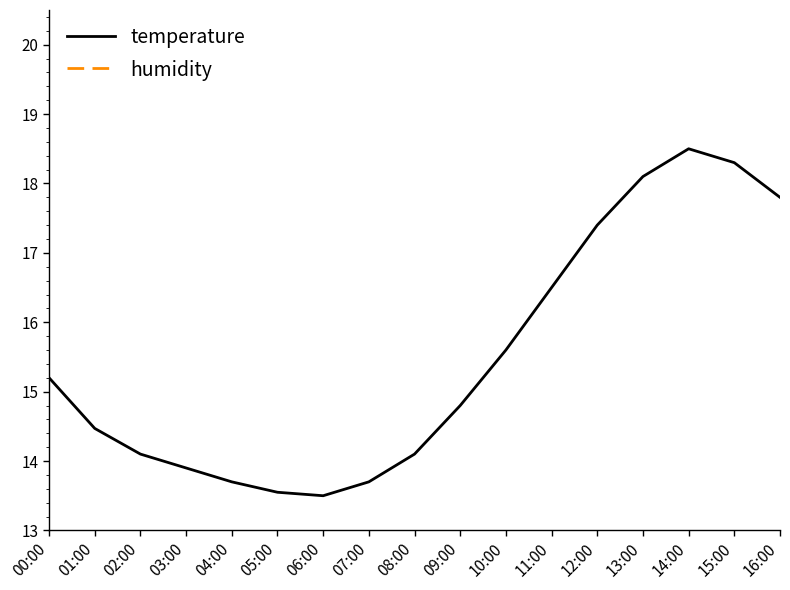

True or false: temperature and humidity cross at least once.

False